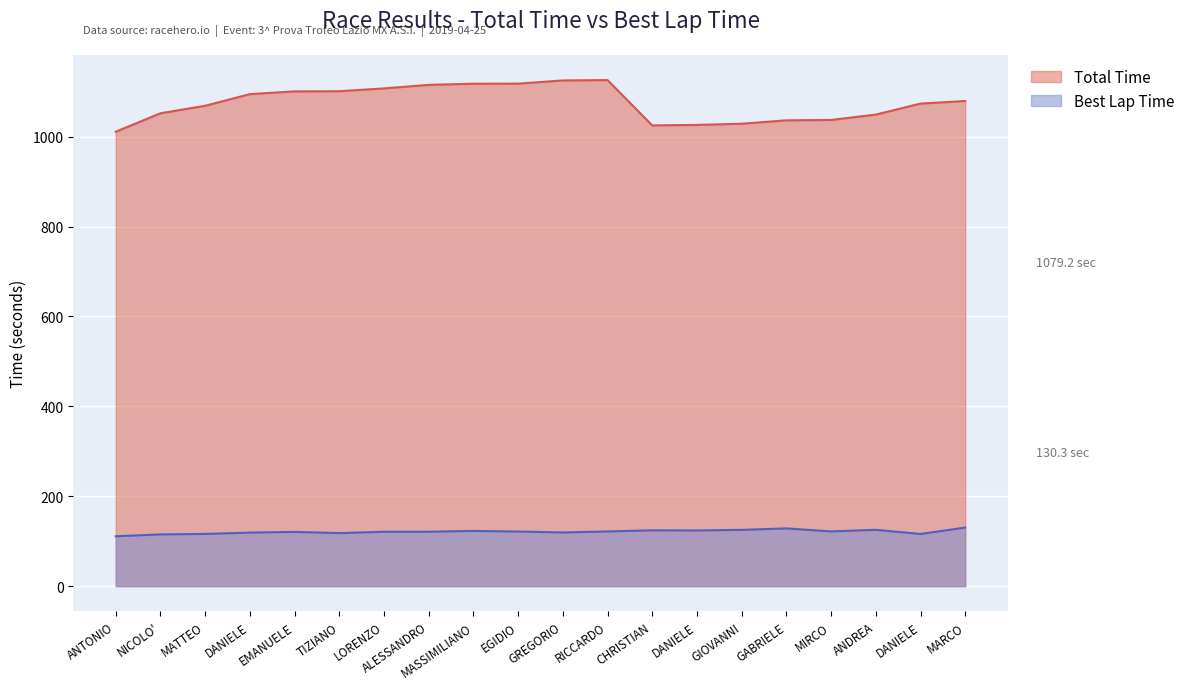

What is the average value of the Best Lap Time series?

121.1